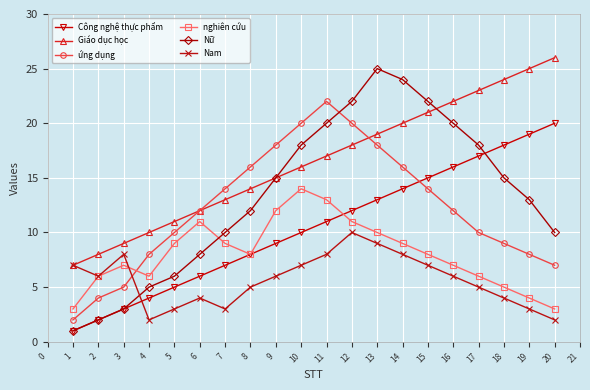

What is the minimum value for nghiên cứu?

3